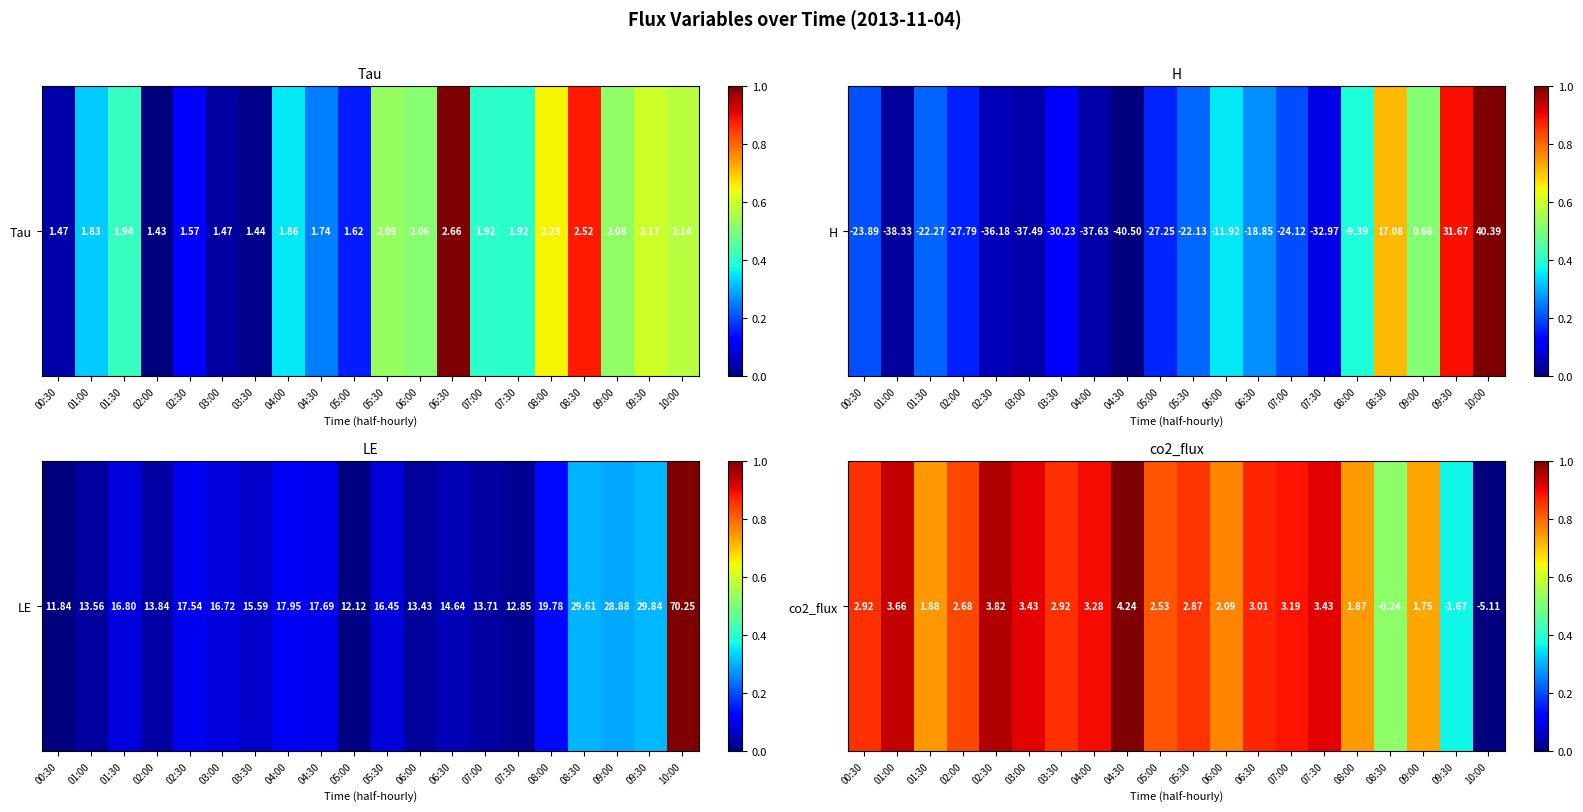

Reading left to right, extract all data points from this chart.

0.9	0.9	0.7	0.8	1.0	0.9	0.9	0.9	1.0	0.8	0.9	0.8	0.9	0.9	0.9	0.7	0.5	0.7	0.4	0.0